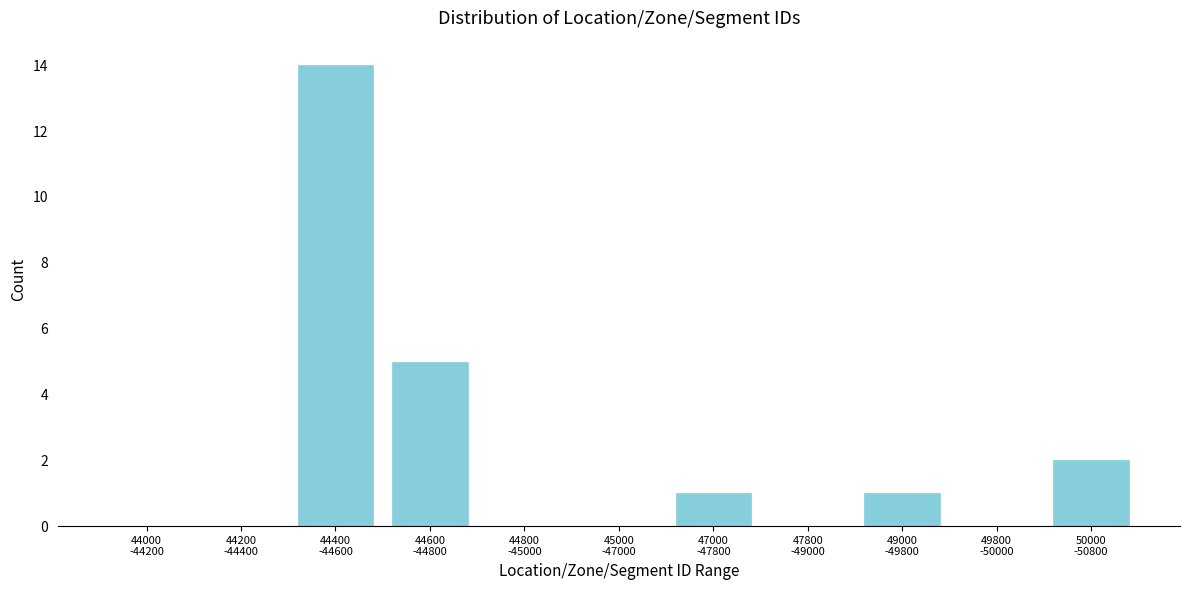

What is the greatest value displayed?

14